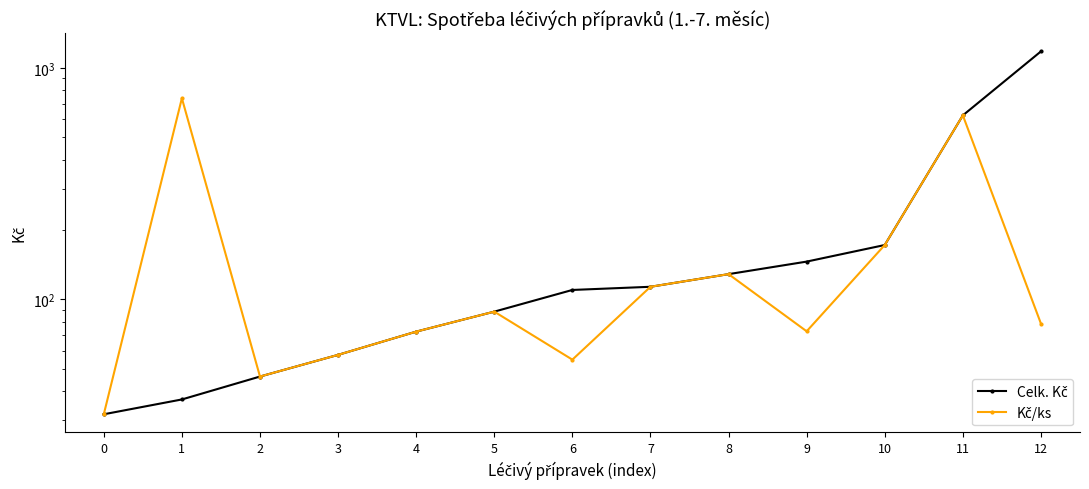

Rank the series by their average value, from lowest to highest.

Kč/ks, Celk. Kč